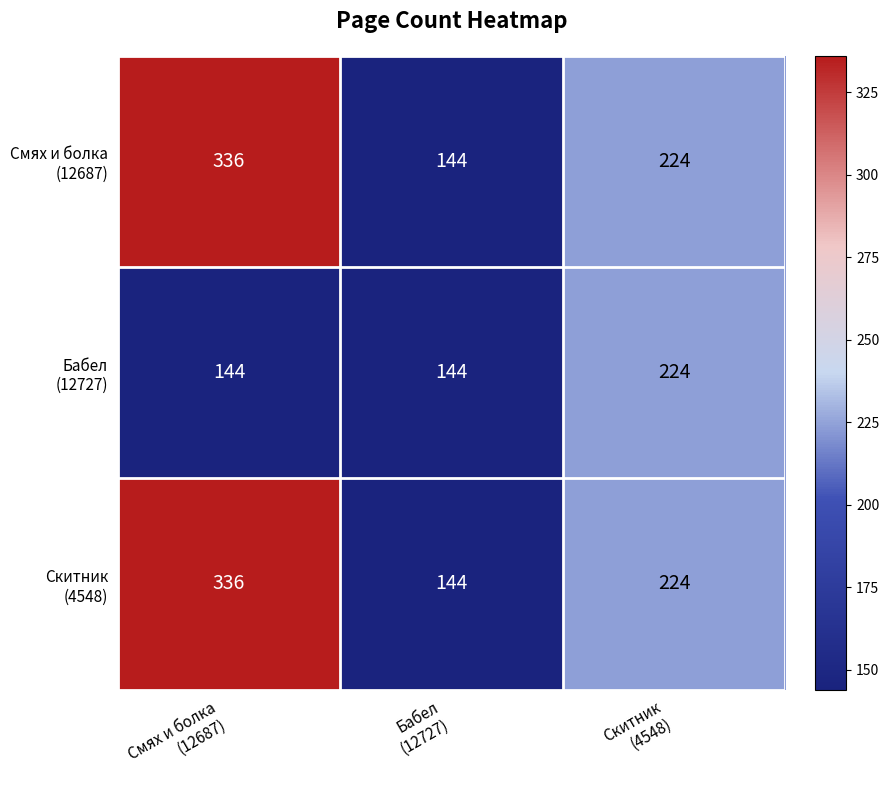

What is the maximum value shown in the chart?

336